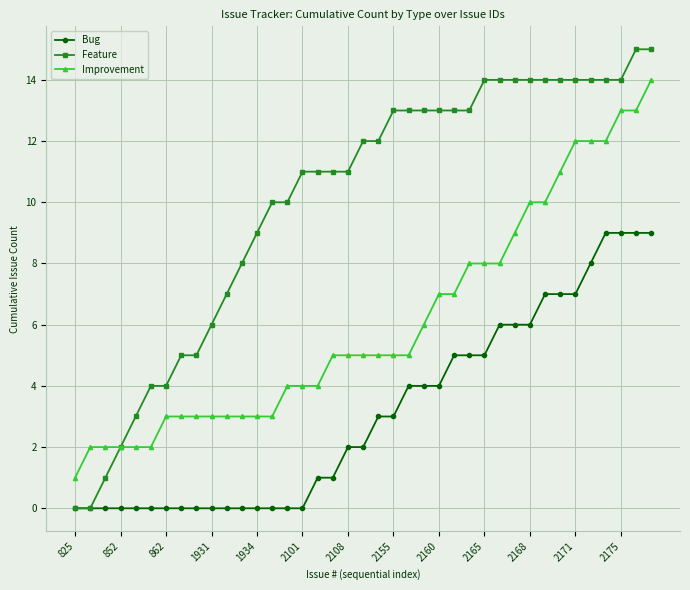

True or false: Bug and Improvement cross at least once.

False